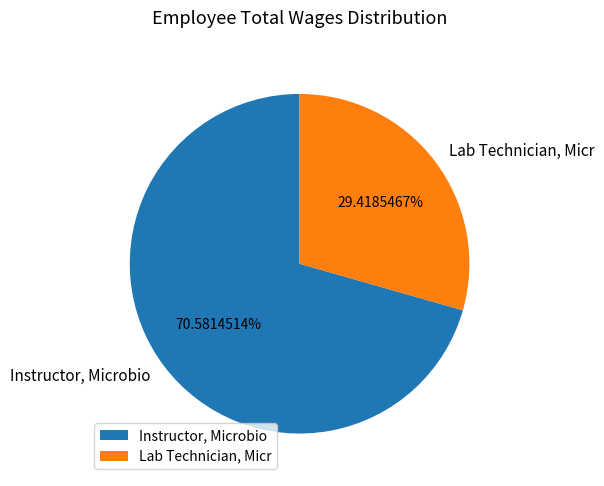

Does Instructor, Microbio represent more than half of the total?

Yes